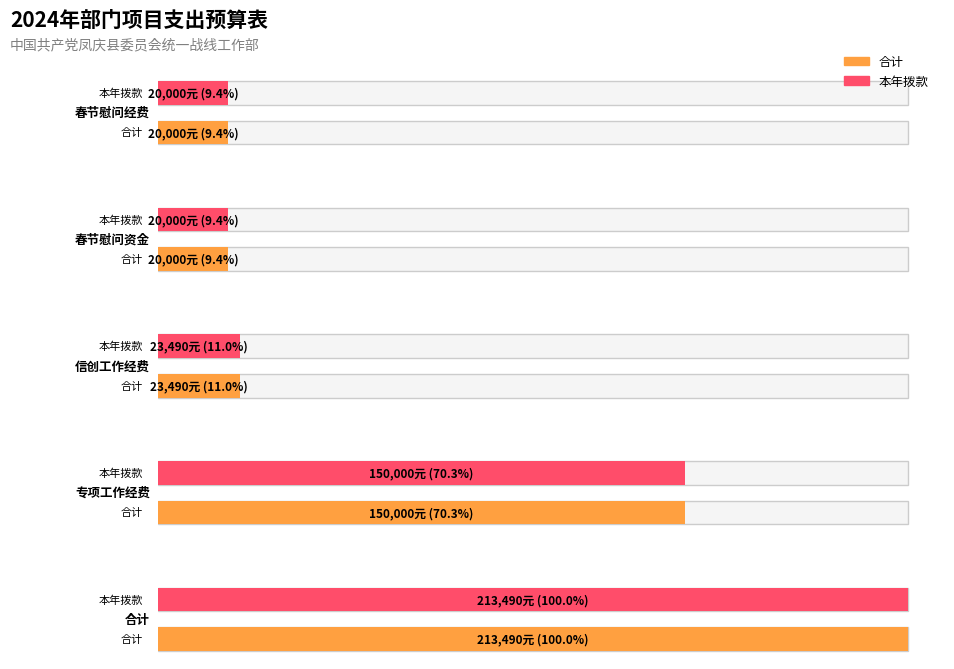

The 本年拨款 series shows 23490 at 信创工作经费. True or false?

True